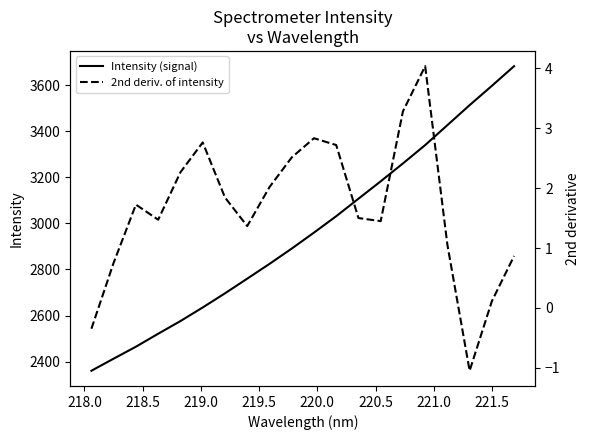

List the series in order of their peak value, lowest first.

2nd deriv. of intensity, Intensity (signal)